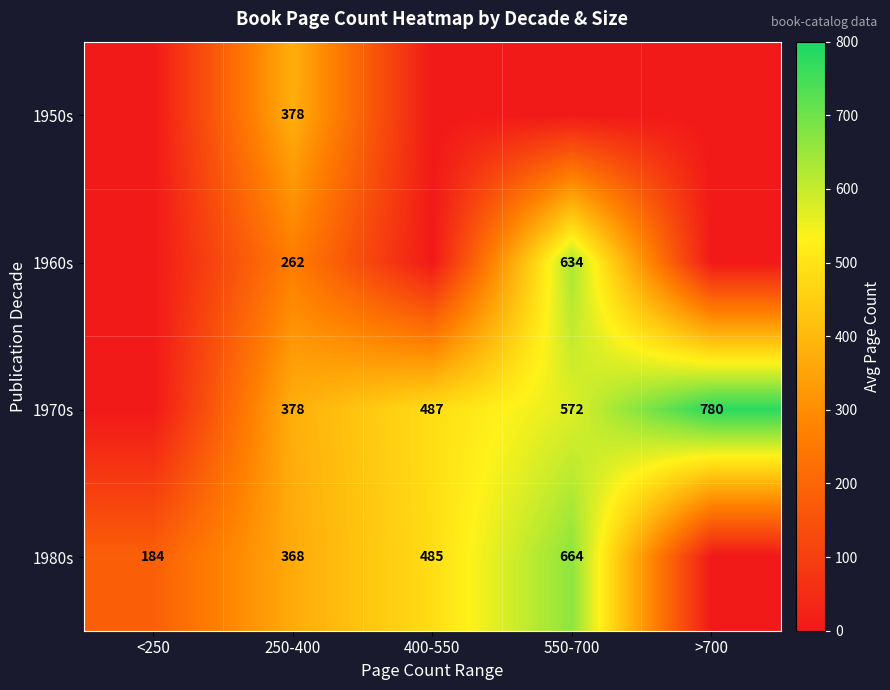

Is it true that 1970s equals 780 at >700?

True